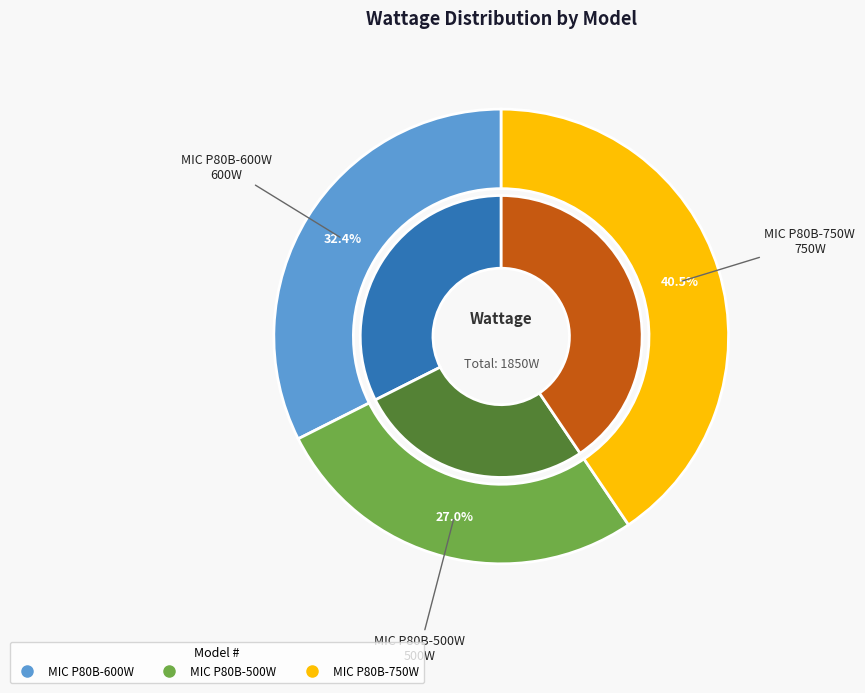

What portion of the pie excludes MIC P80B-600W?

67.6%